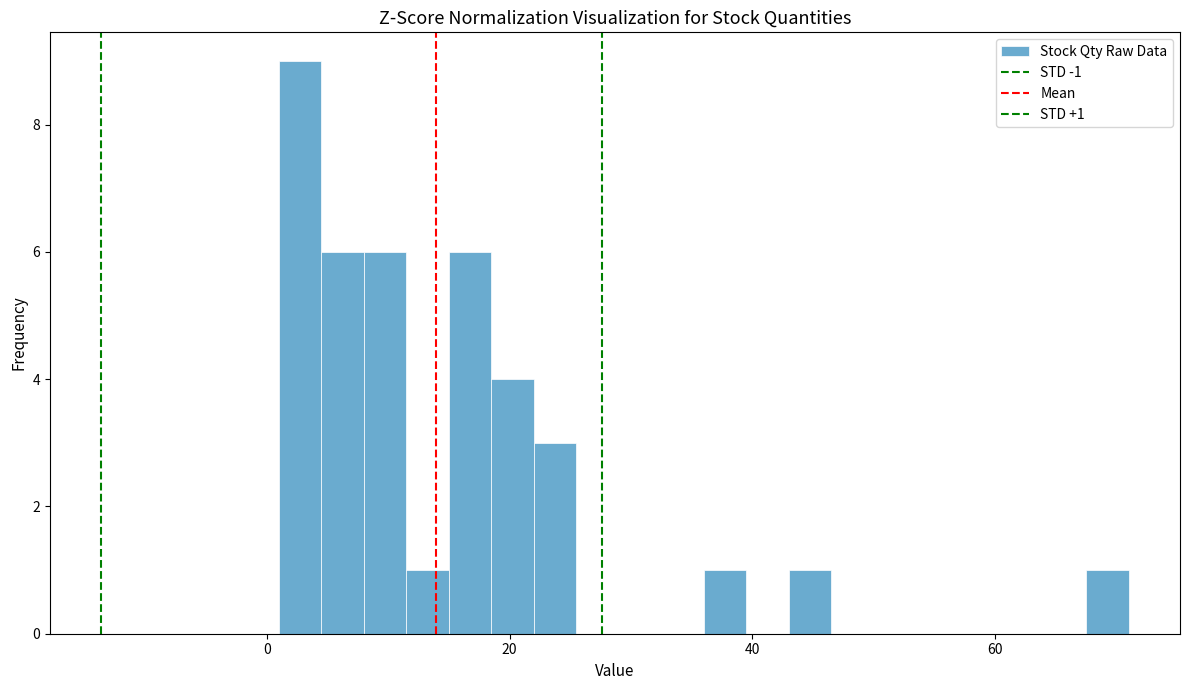

Around what value on the x-axis is the tallest bar? Give the approximate position of its centre, as read against the axis.

2